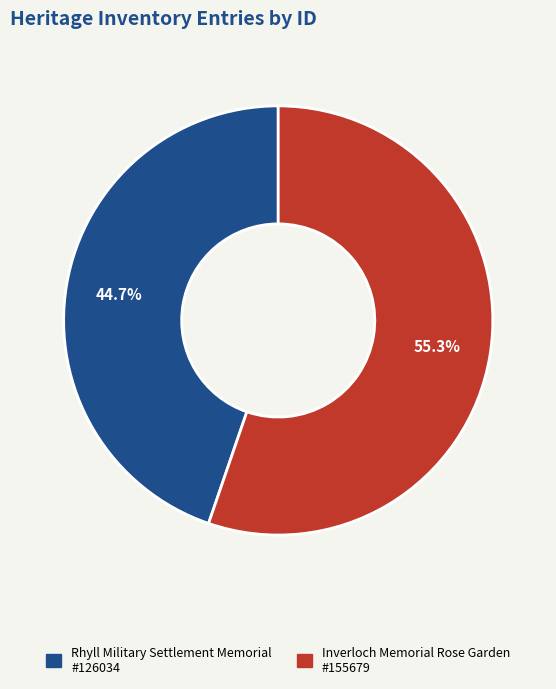

Do Inverloch Memorial Rose Garden and Rhyll Military Settlement Memorial together represent more than half of the pie?

Yes